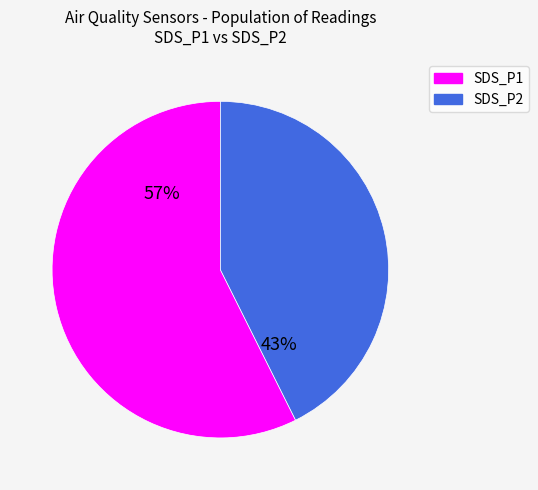

Rank the categories by value from highest to lowest.

SDS_P1, SDS_P2